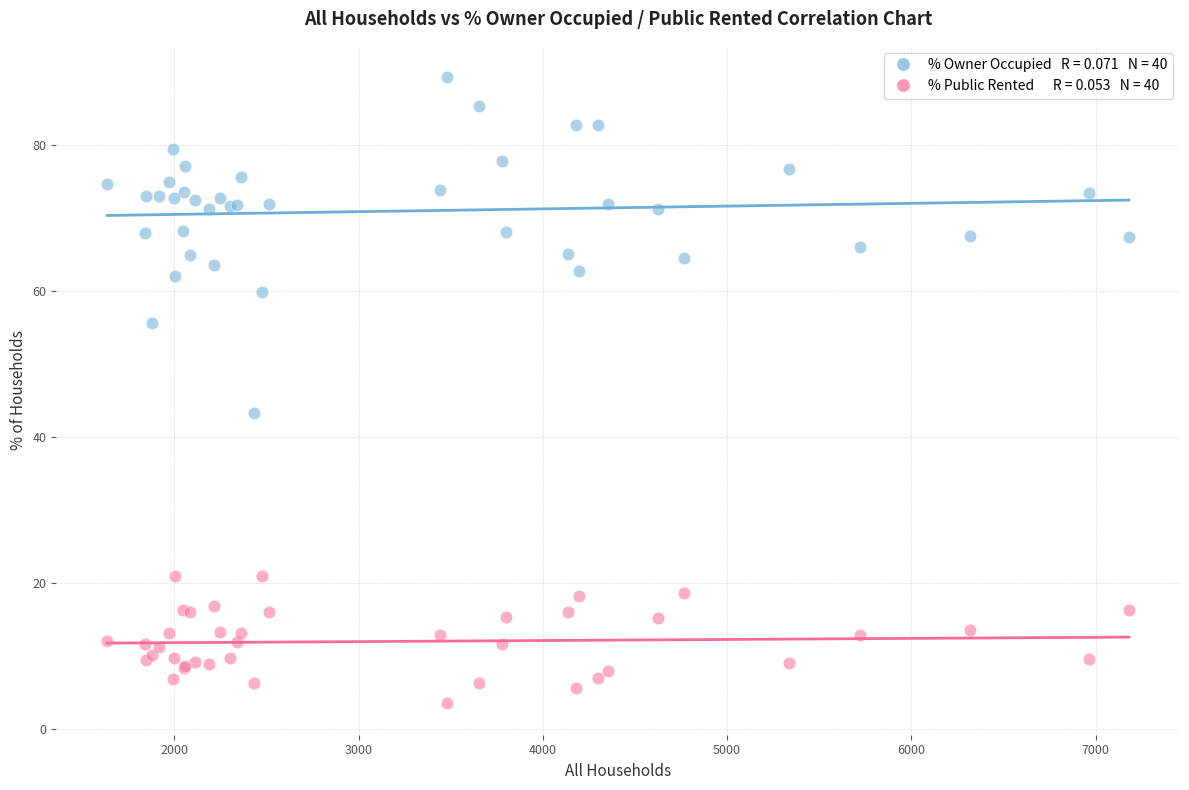

Across all series, what Y value is closest to 46?

43.2